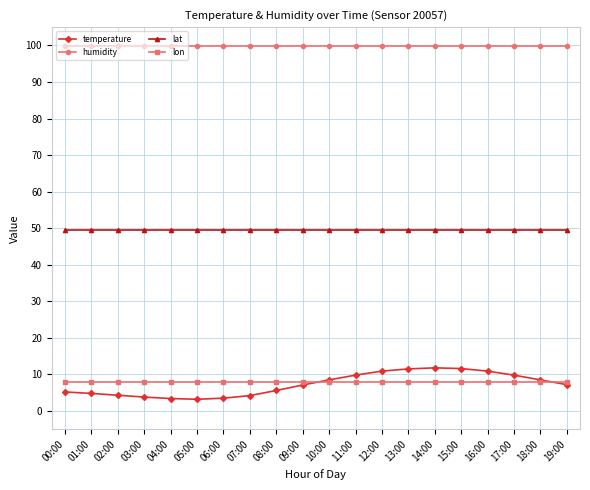

What is the greatest value displayed?

99.9